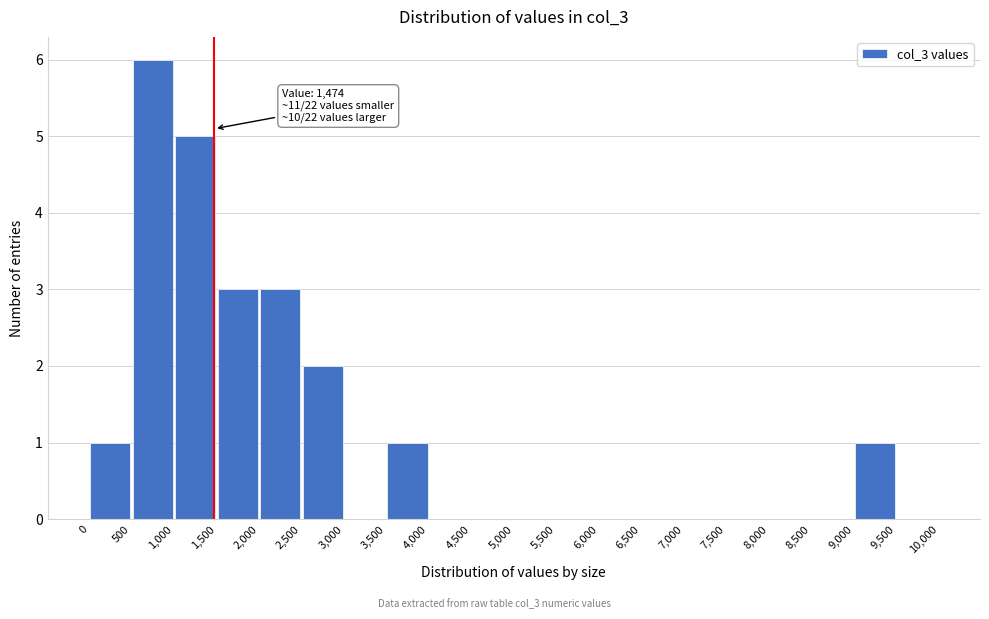

Which range on the x-axis has the tallest bar?

500 to 1,000